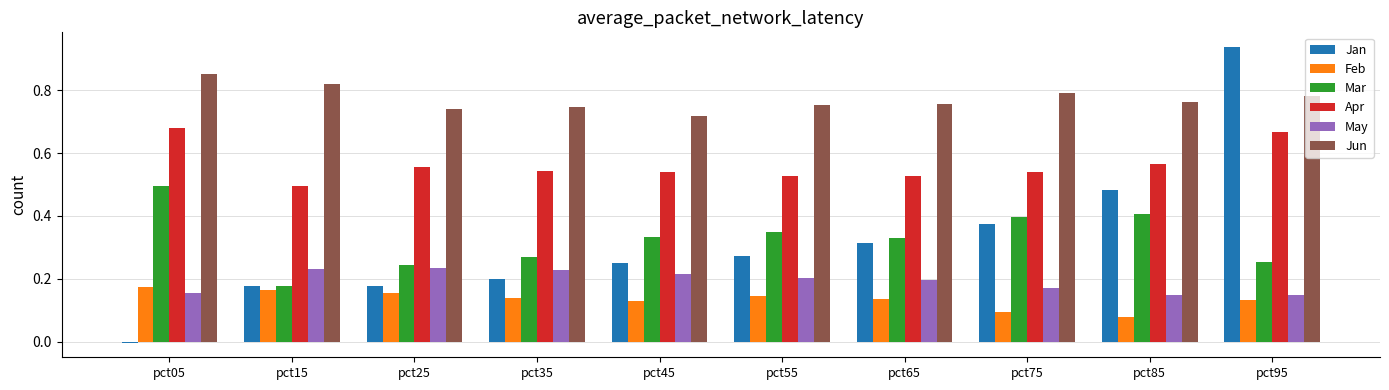

What are all the series names shown in the legend?

Jan, Feb, Mar, Apr, May, Jun